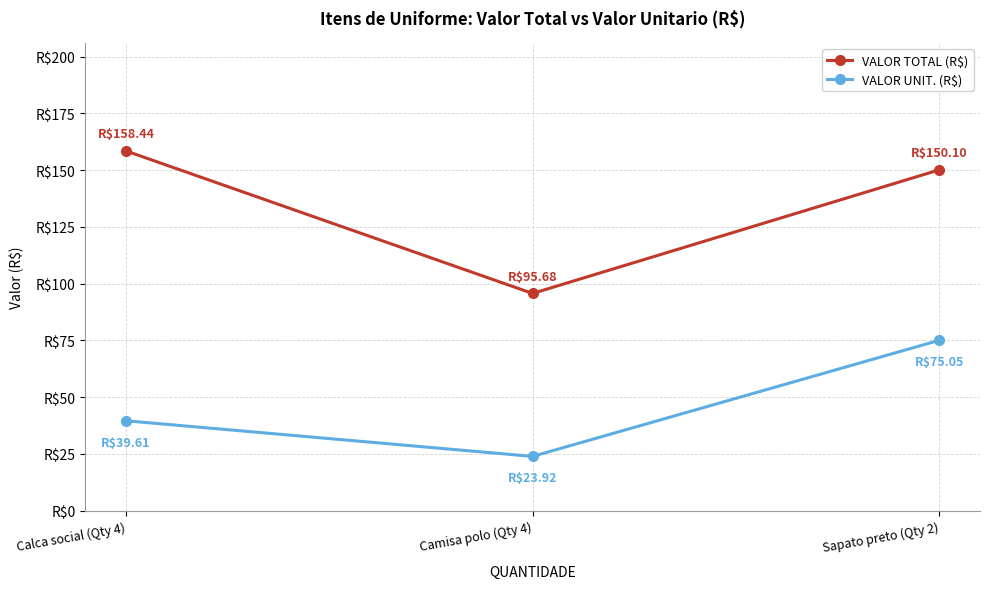

Reading left to right, extract all data points from this chart.

VALOR TOTAL (R$): 158.4	95.7	150.1
VALOR UNIT. (R$): 39.6	23.9	75.0